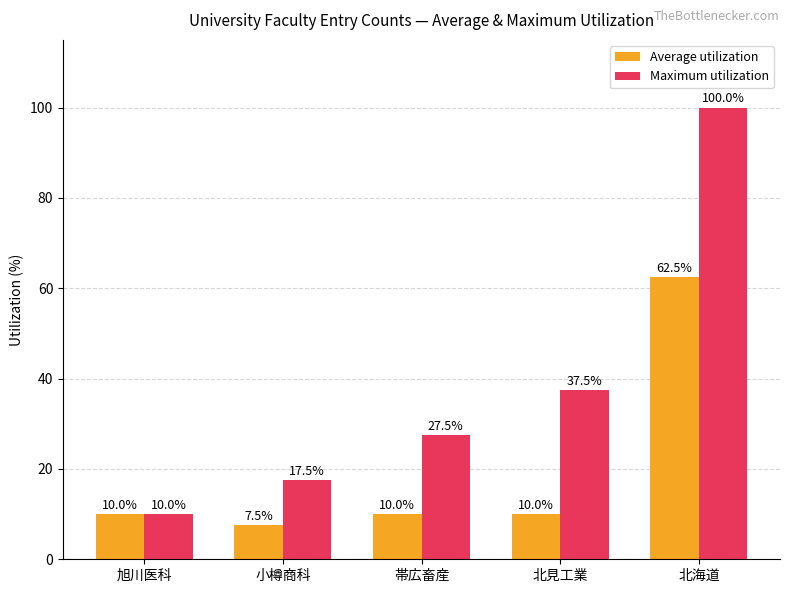

Is the value of Maximum utilization at 帯広畜産 greater than the value of Average utilization at 帯広畜産?

Yes